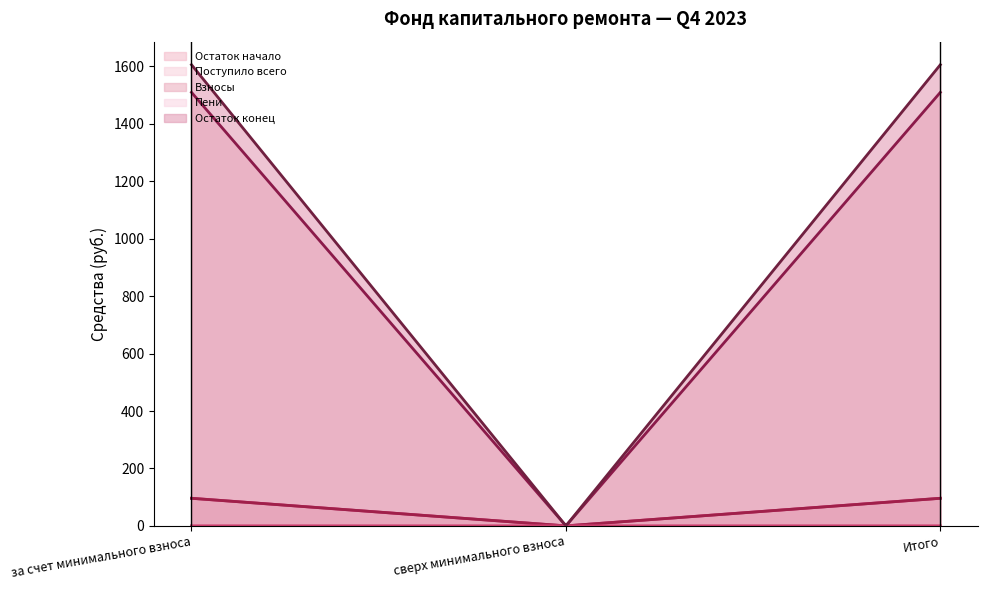

How many data points in Остаток конец are less than 1605?

1